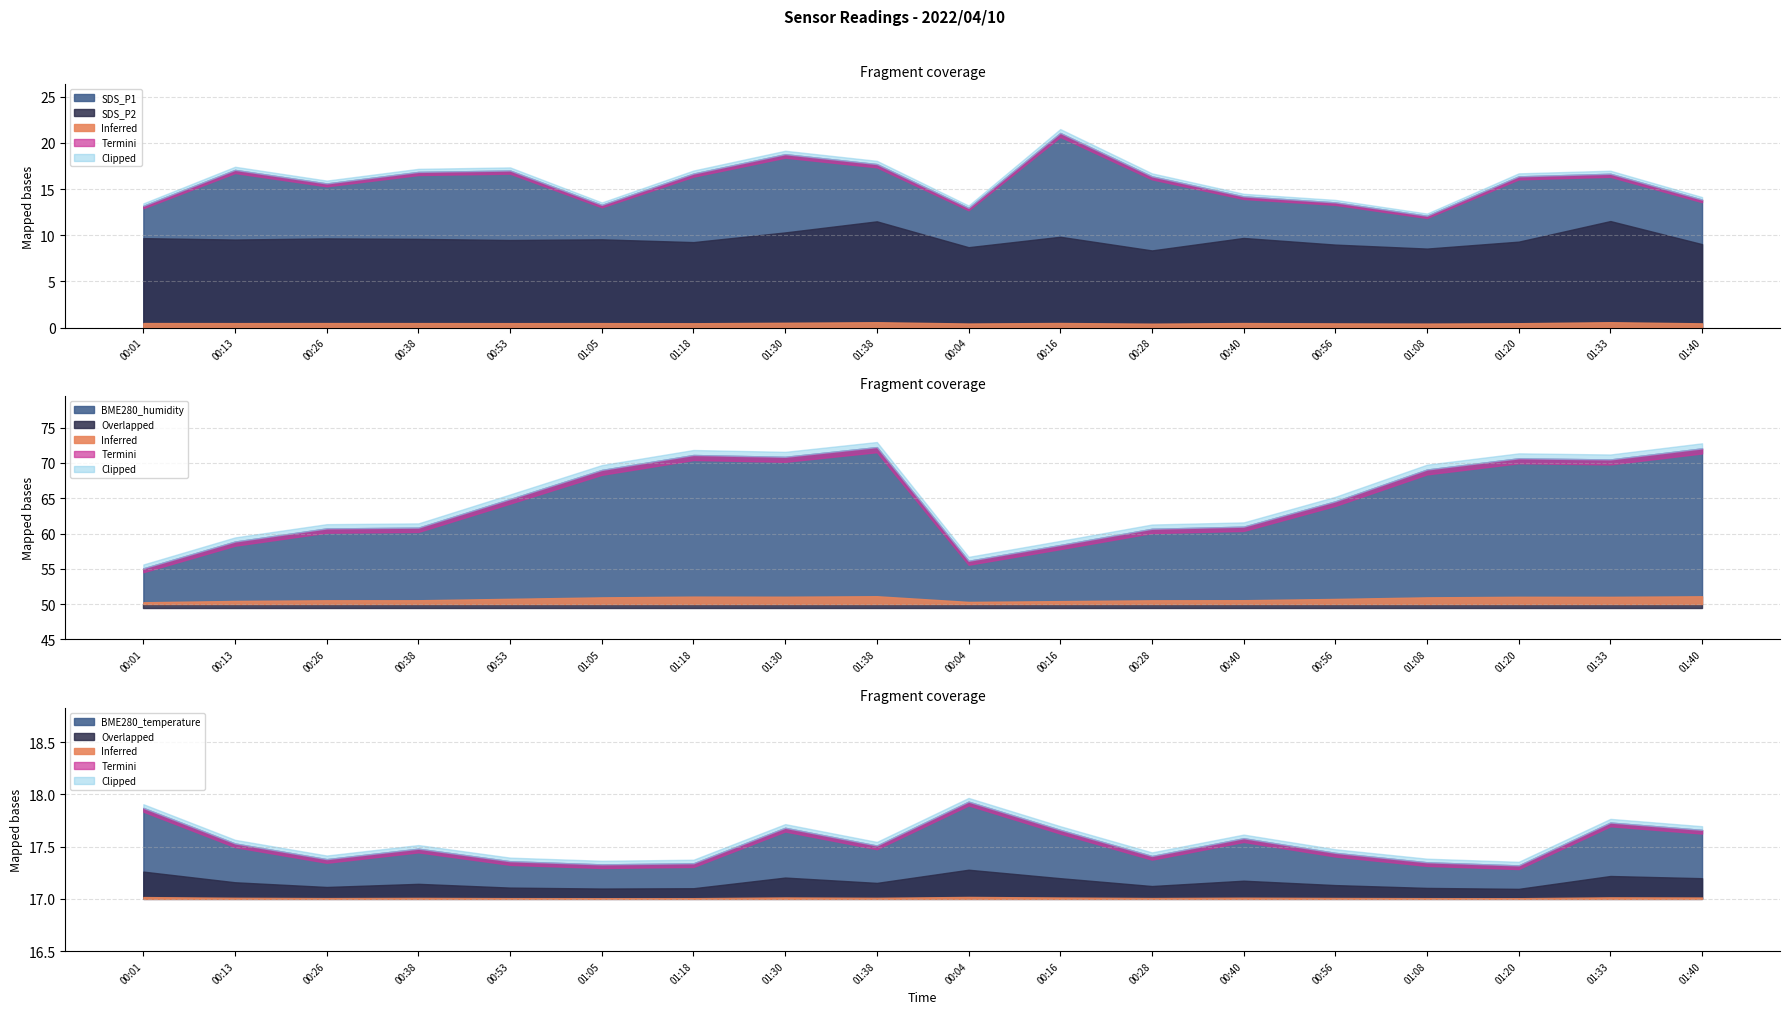

Rank the series by their maximum value, from lowest to highest.

SDS_P2, BME280_temperature, SDS_P1, BME280_humidity